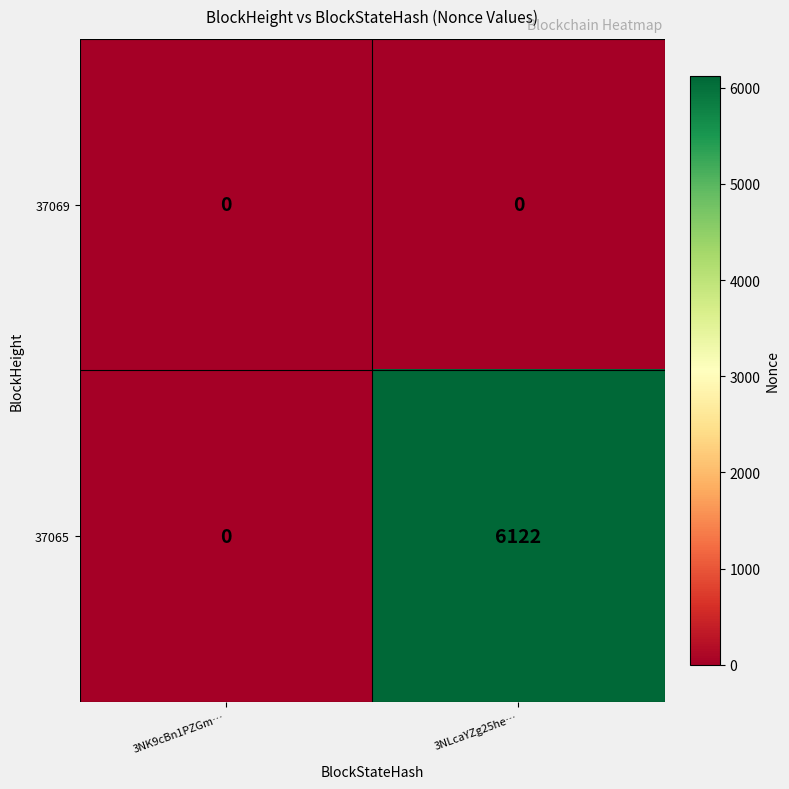

Count the number of data series in this chart.

2